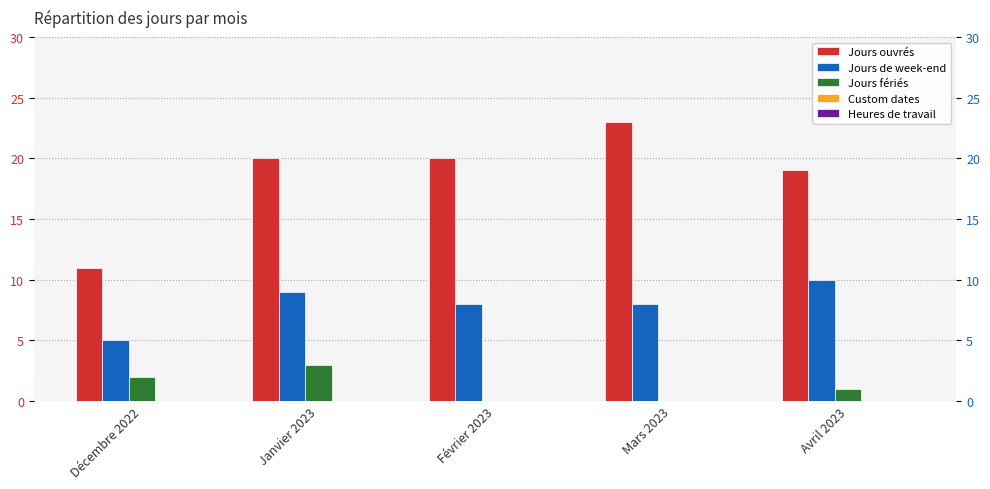

At which label is Jours ouvrés closest to 17?

Avril 2023